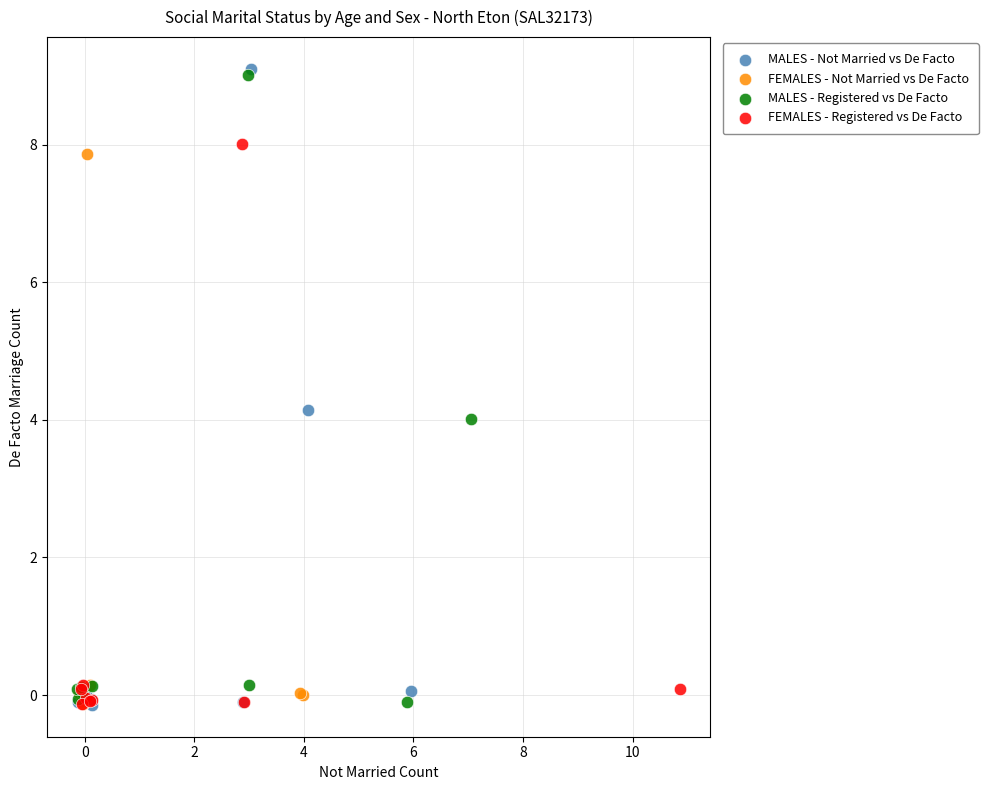

Which series has the widest spread of Y values?

MALES - Not Married vs De Facto